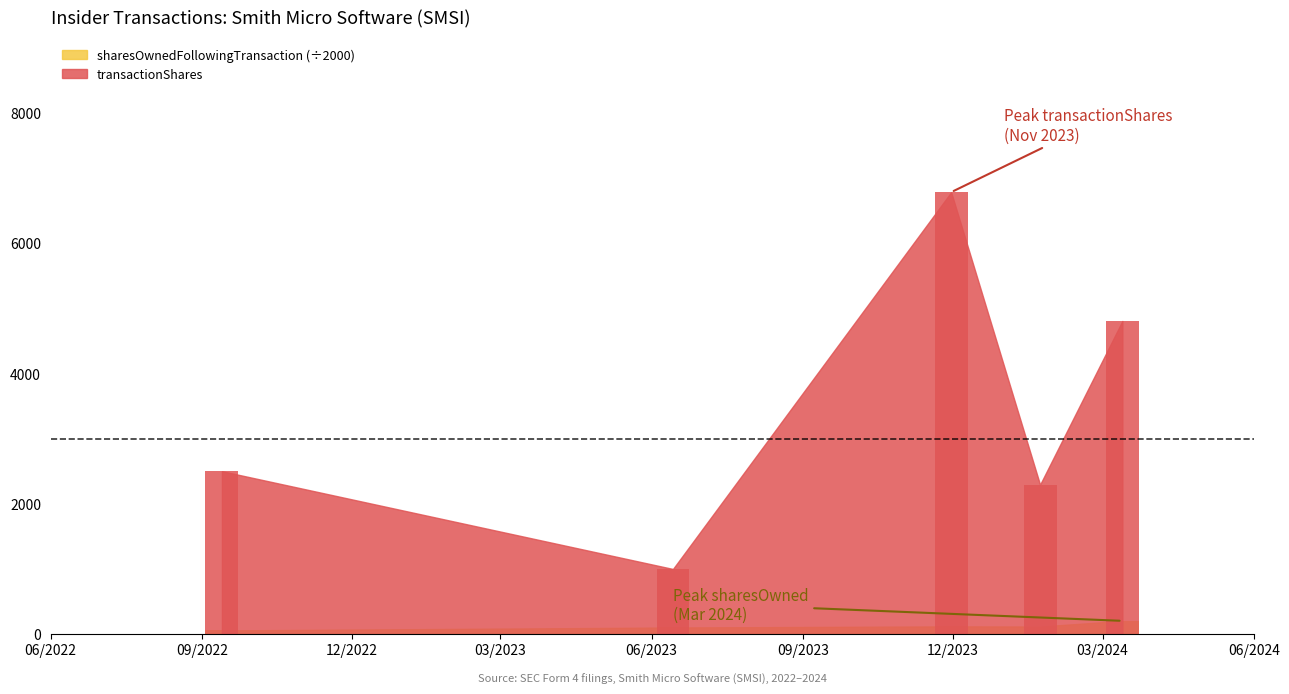

What is the difference between the second highest and second lowest values in the sharesOwnedFollowingTransaction series?

17.1